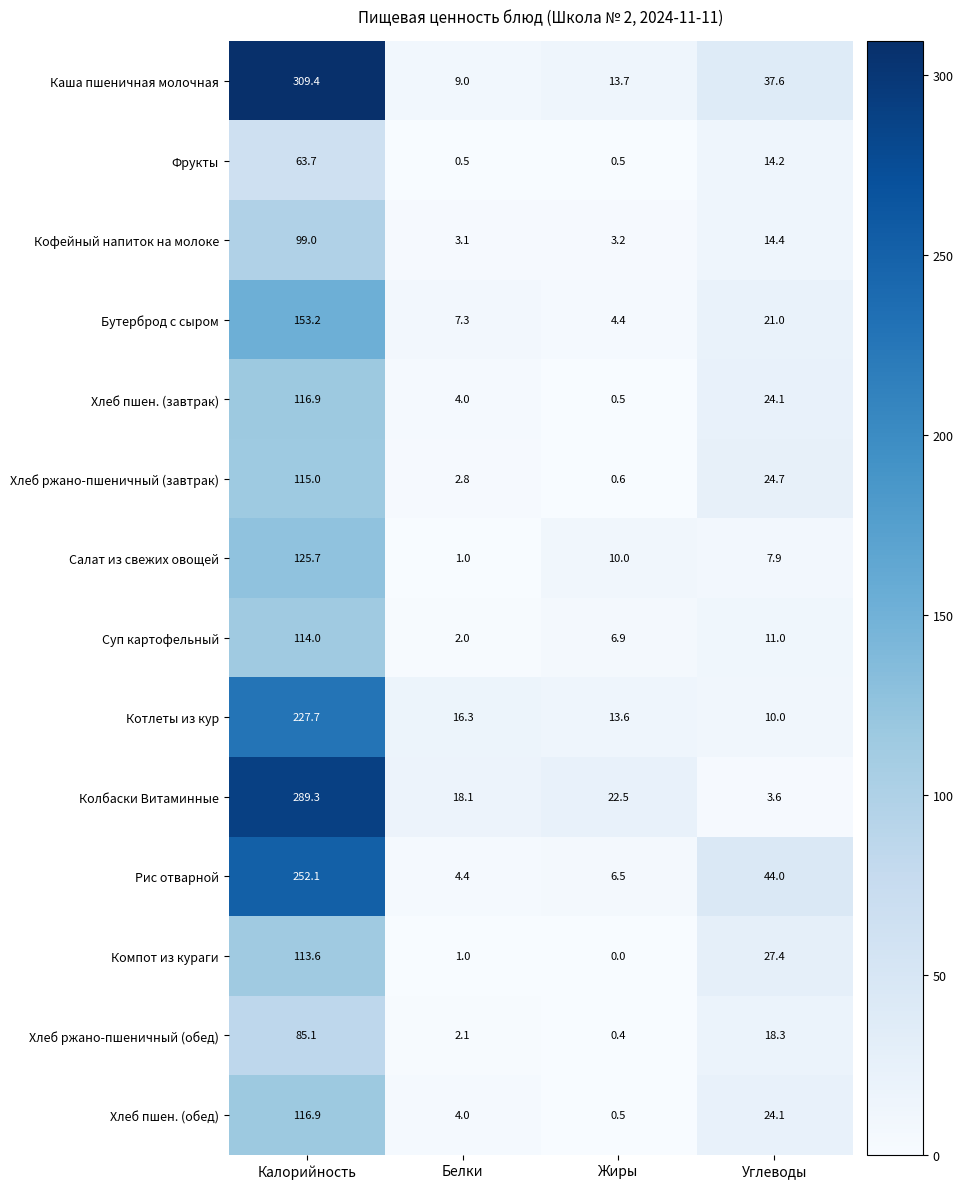

What is the approximate value of Салат из свежих овощей at Углеводы?

7.9